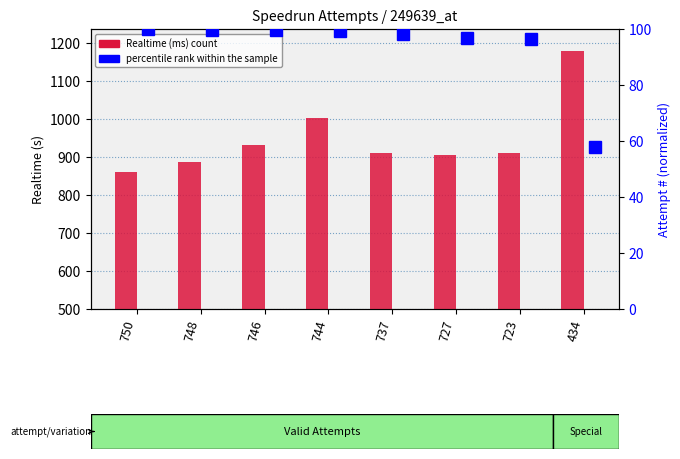

Reading left to right, extract all data points from this chart.

Realtime (ms): 860.1	888.3	932.8	1003.5	910.1	905.6	911.2	1179.2
percentile rank within the sample: 100.0	99.7	99.5	99.2	98.3	96.9	96.4	57.9